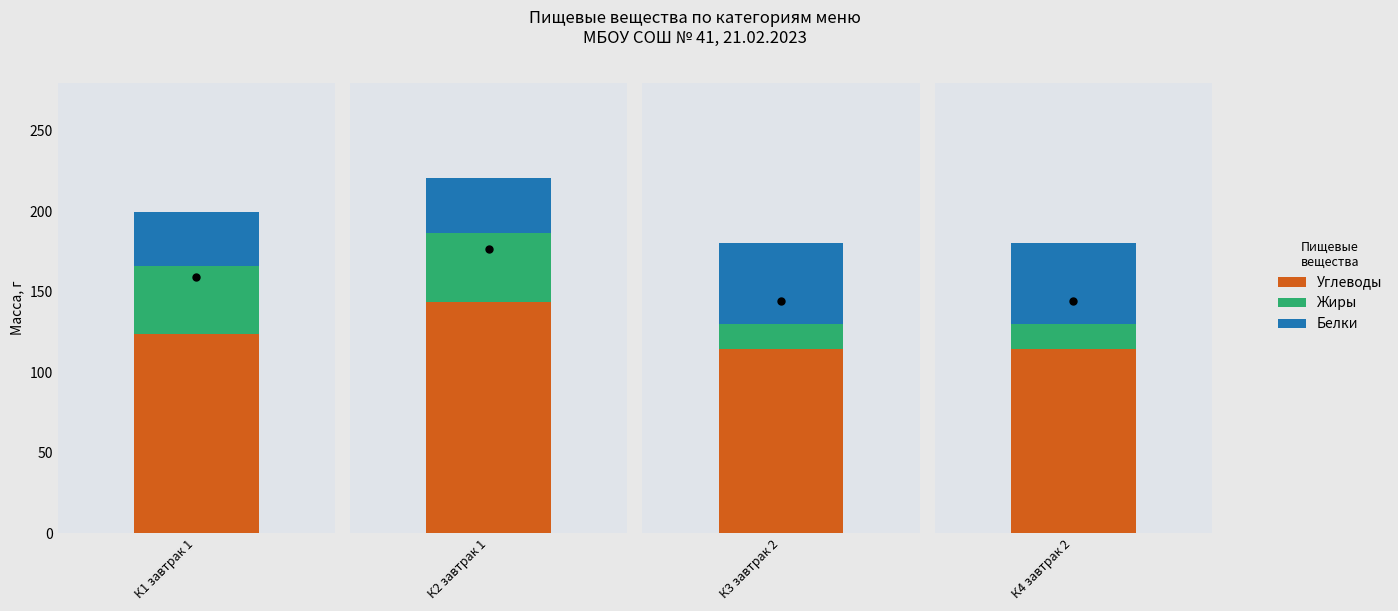

Between 0 and 3, which series saw the biggest shift?

Жиры